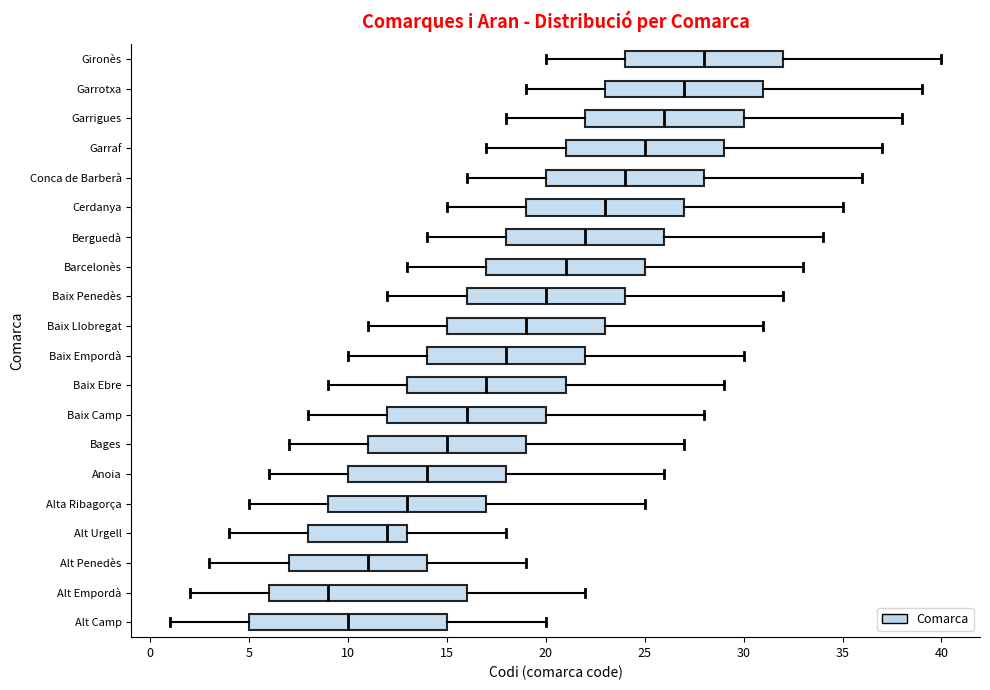

Reading bottom to top, transcribe this box plot: for each box, give where its median line is, the range the box spans, and where its two whiskers end, as read against the x-axis. The values are not printed on the chart, so give them approximately, as read against the axis.

Alt Camp: median 10, box 5 to 15, whiskers 1 to 20
Alt Empordà: median 9, box 6 to 16, whiskers 2 to 22
Alt Penedès: median 11, box 7 to 14, whiskers 3 to 19
Alt Urgell: median 12, box 8 to 13, whiskers 4 to 18
Alta Ribagorça: median 13, box 9 to 17, whiskers 5 to 25
Anoia: median 14, box 10 to 18, whiskers 6 to 26
Bages: median 15, box 11 to 19, whiskers 7 to 27
Baix Camp: median 16, box 12 to 20, whiskers 8 to 28
Baix Ebre: median 17, box 13 to 21, whiskers 9 to 29
Baix Empordà: median 18, box 14 to 22, whiskers 10 to 30
Baix Llobregat: median 19, box 15 to 23, whiskers 11 to 31
Baix Penedès: median 20, box 16 to 24, whiskers 12 to 32
Barcelonès: median 21, box 17 to 25, whiskers 13 to 33
Berguedà: median 22, box 18 to 26, whiskers 14 to 34
Cerdanya: median 23, box 19 to 27, whiskers 15 to 35
Conca de Barberà: median 24, box 20 to 28, whiskers 16 to 36
Garraf: median 25, box 21 to 29, whiskers 17 to 37
Garrigues: median 26, box 22 to 30, whiskers 18 to 38
Garrotxa: median 27, box 23 to 31, whiskers 19 to 39
Gironès: median 28, box 24 to 32, whiskers 20 to 40